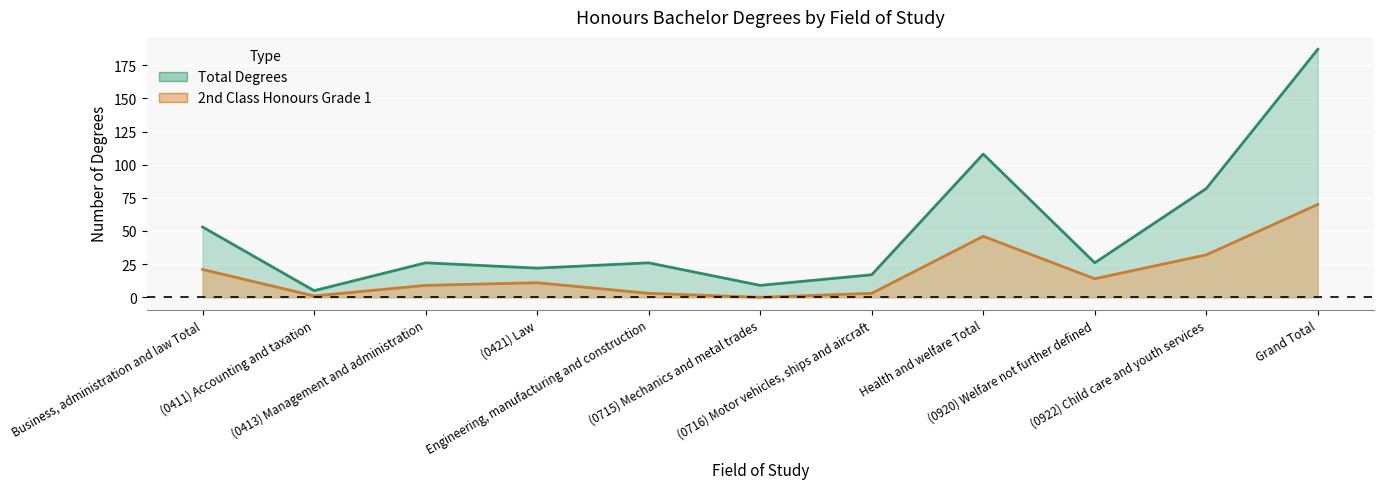

Is the value of Total (T) at Grand Total greater than the value of 2nd Class Hons Grade 1 (T) at (0715) Mechanics and metal trades?

Yes